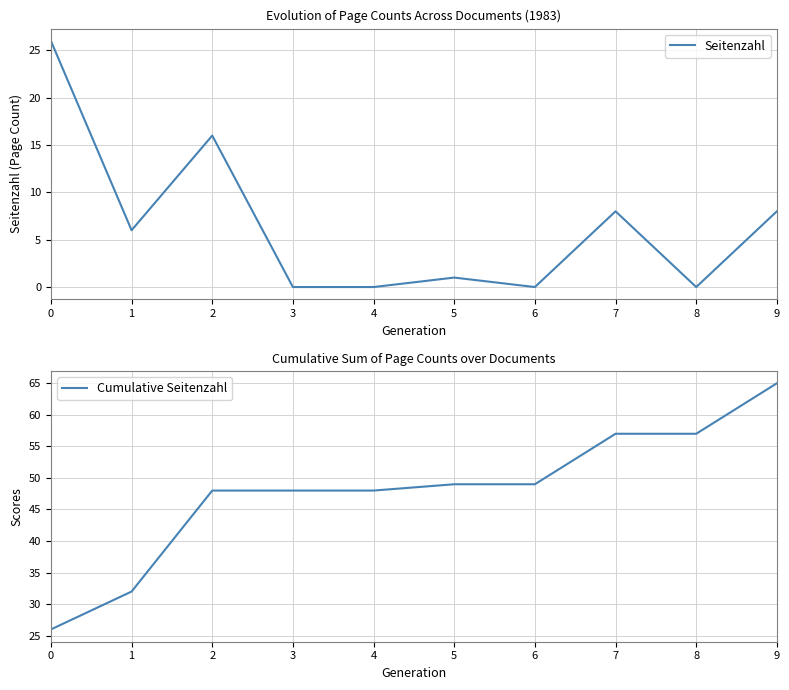

Rank the series by their average value, from lowest to highest.

Seitenzahl, Cumulative Seitenzahl